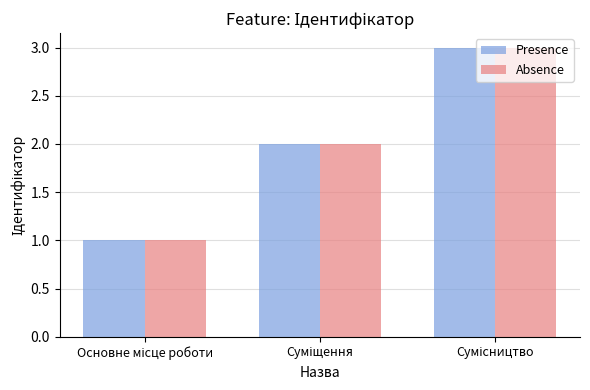

What is the highest value of the Absence series?

3